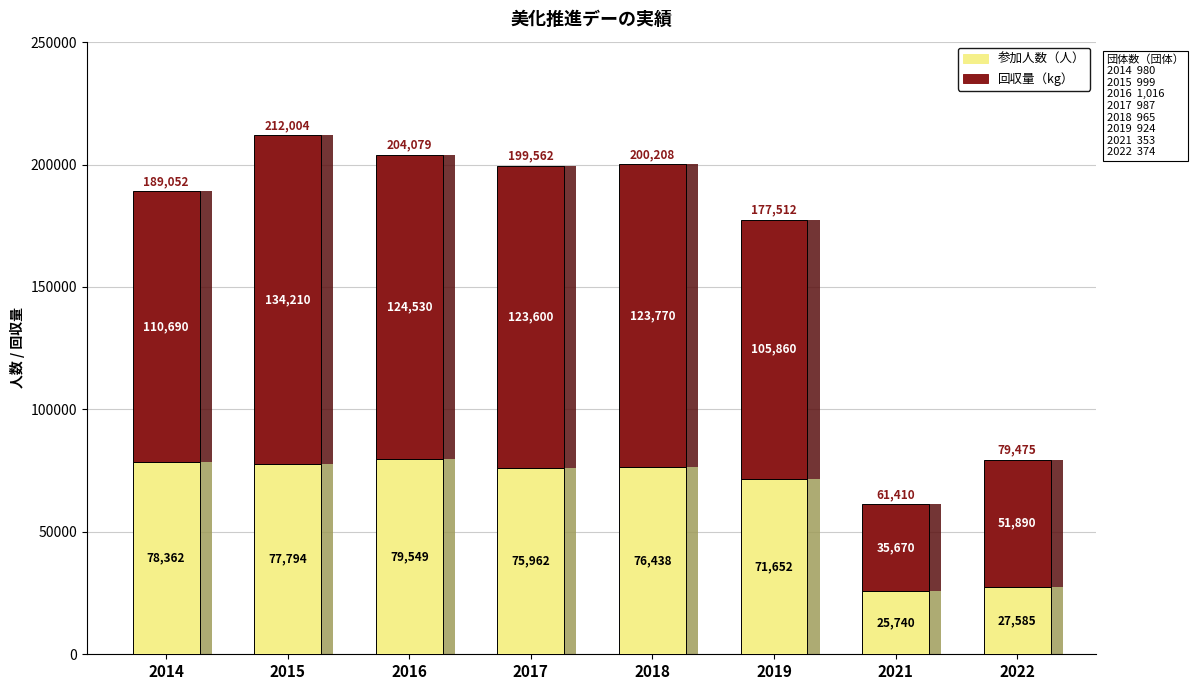

What is the difference between the maximum and minimum values in the 参加人数（人） series?

53809